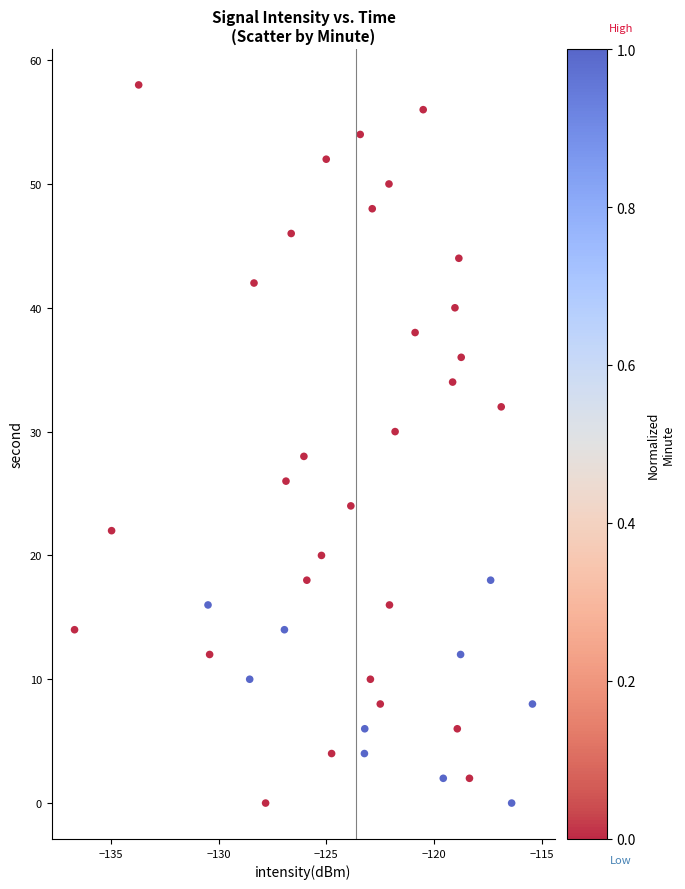

What is the range of Y values (max minus min)?

58